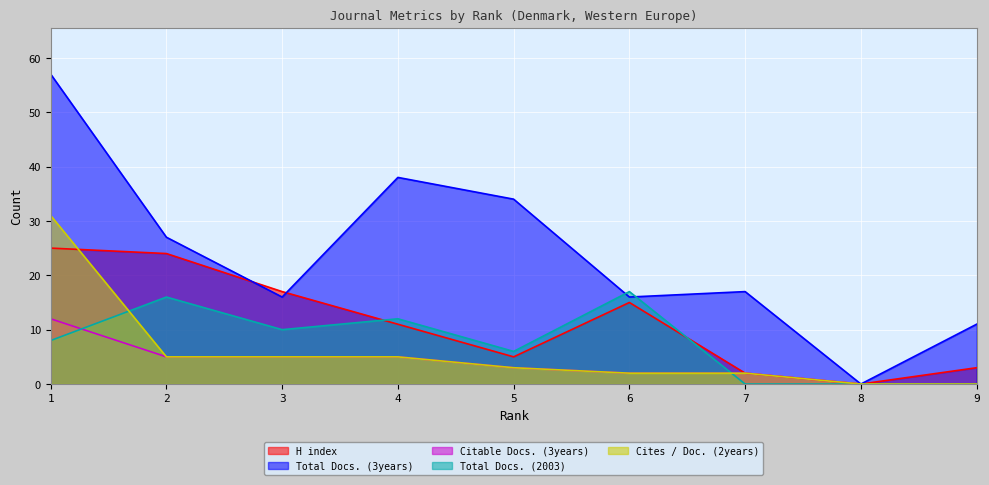

How many values in the Cites / Doc. (2years) series exceed 3?

4